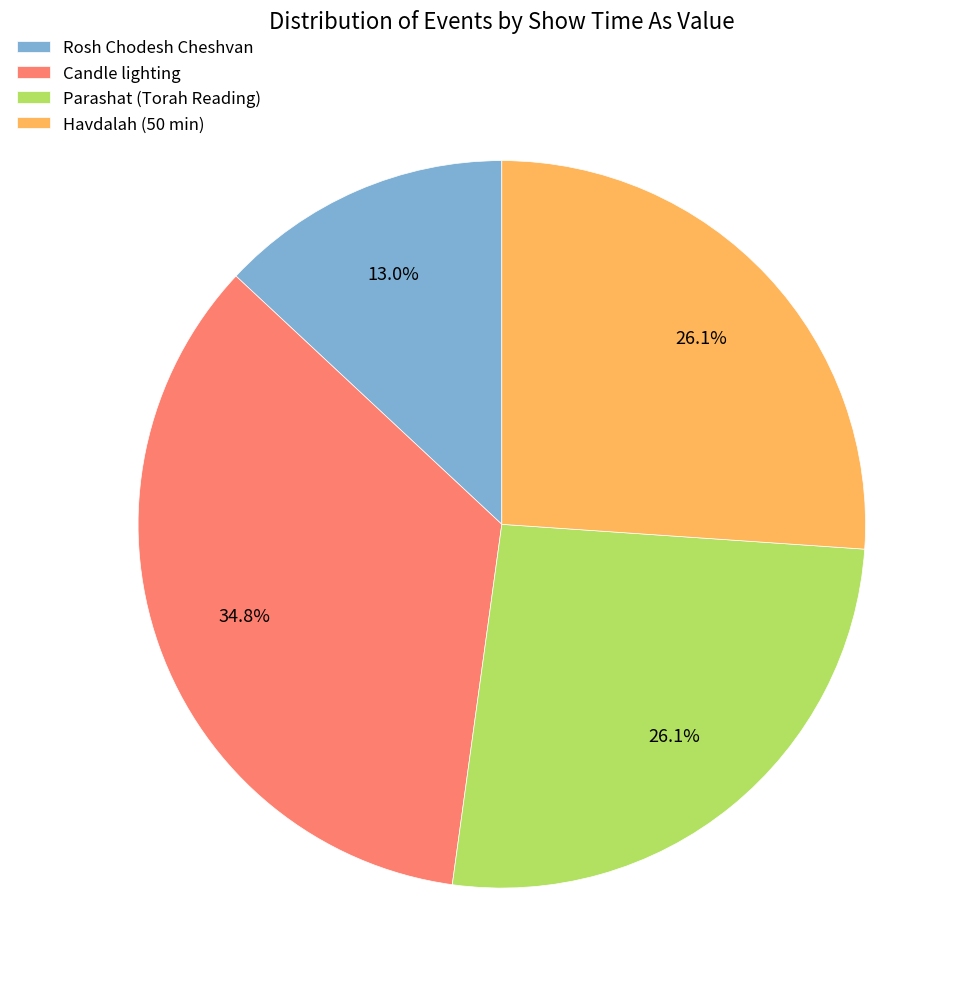

What is the largest slice in the pie chart?

Candle lighting